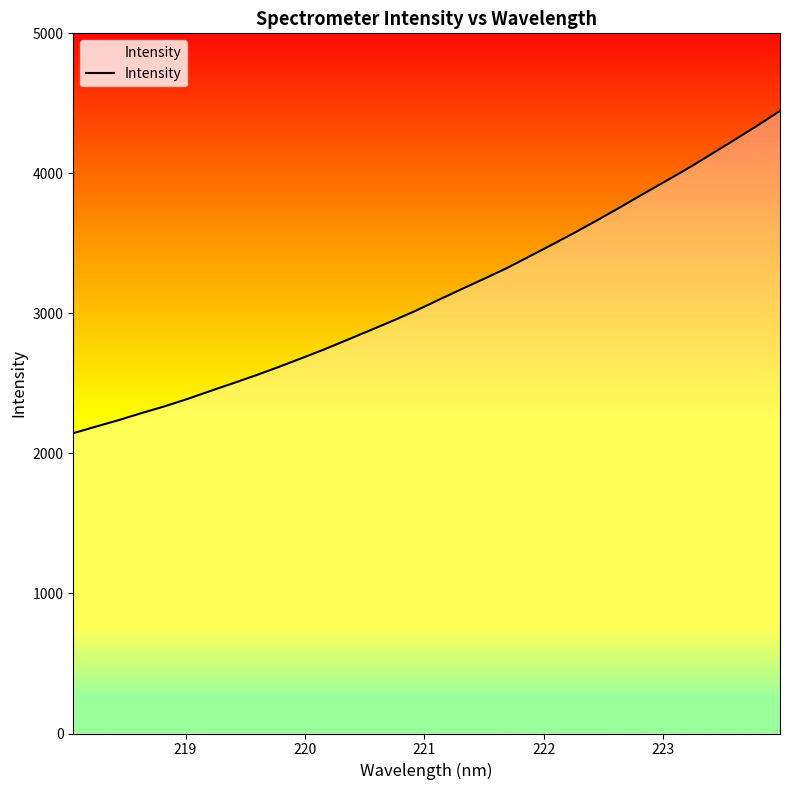

How many values are below 3095?

16